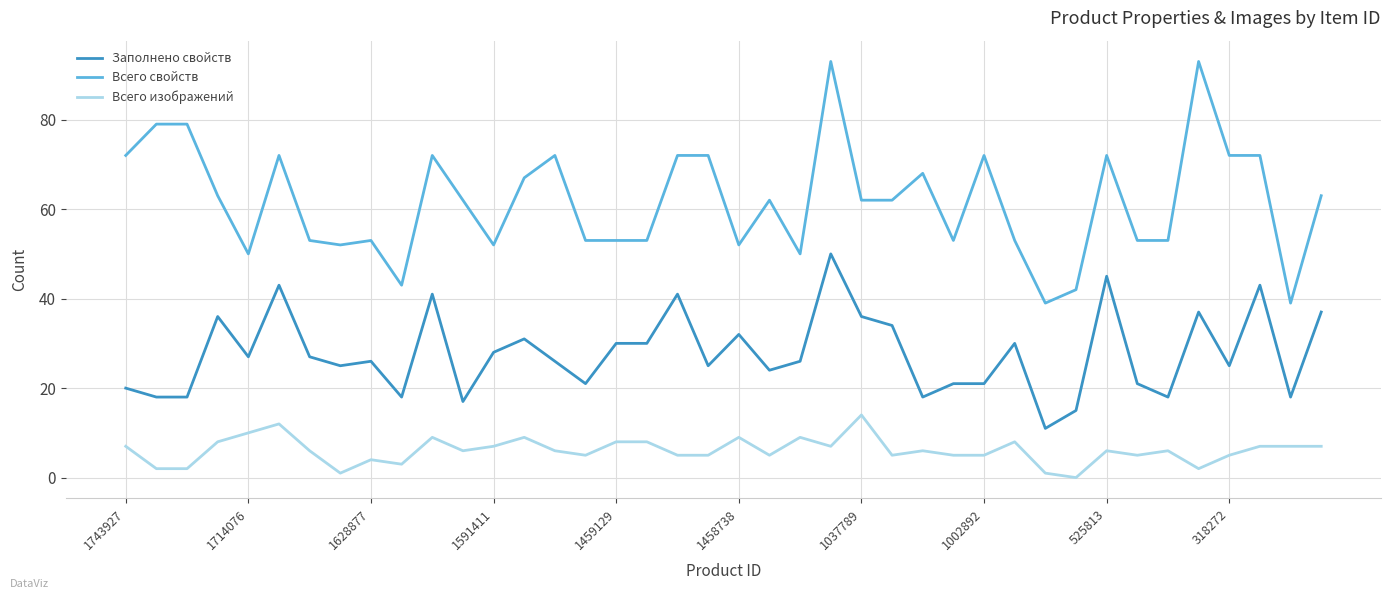

What is the greatest value displayed?

93